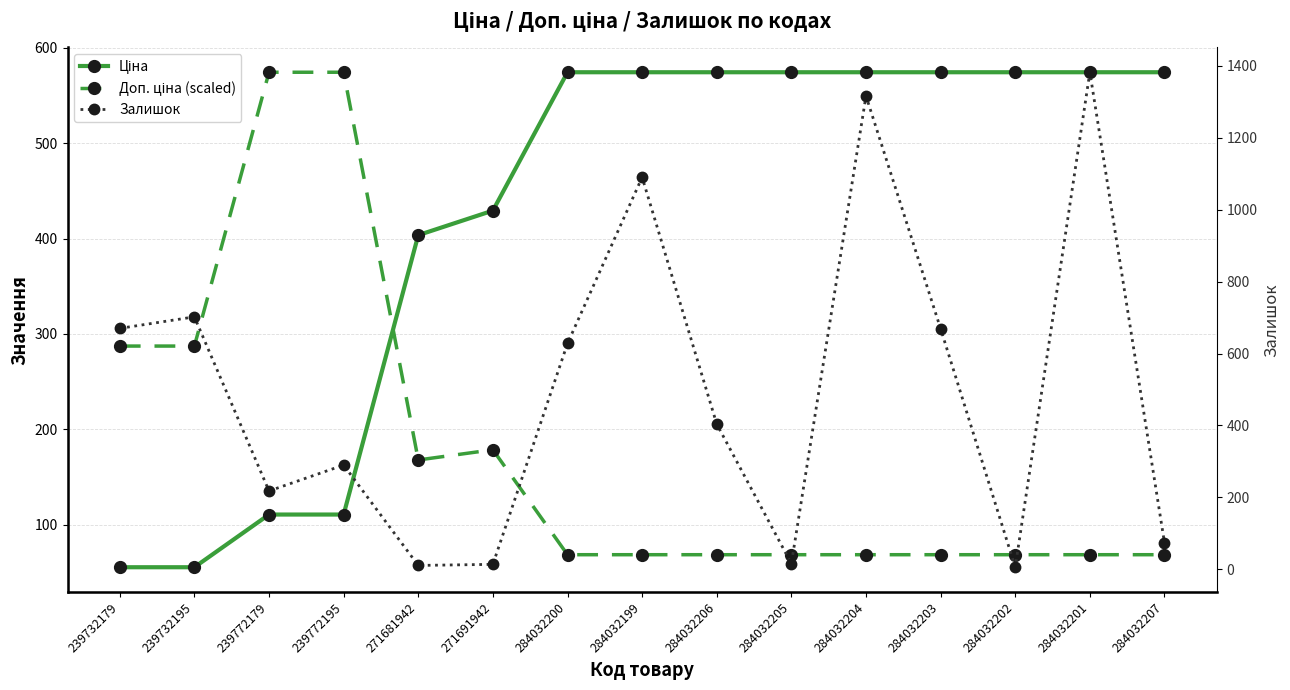

How many intersections are there between Ціна and Доп. ціна (scaled)?

1